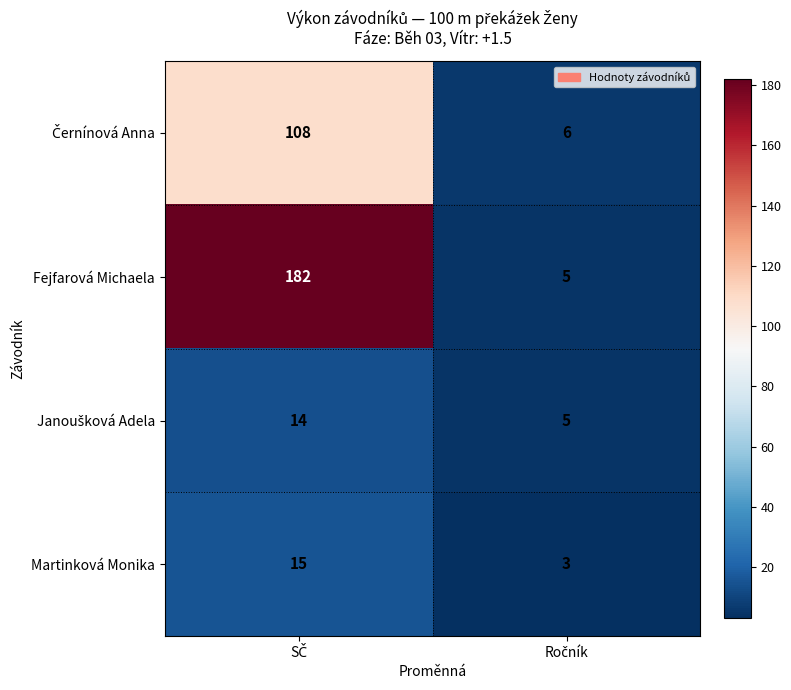

Which series has the widest spread of values?

Fejfarová Michaela